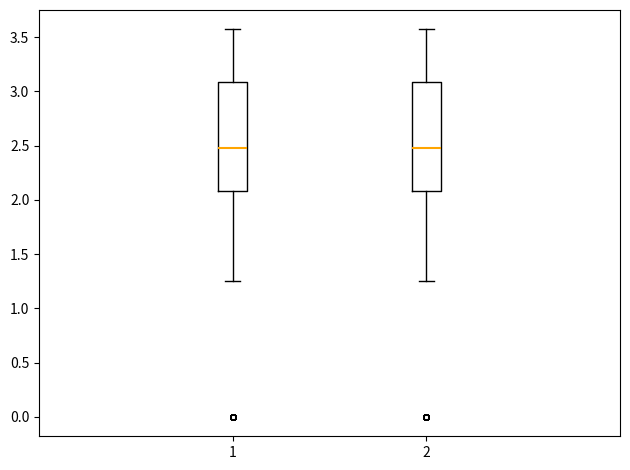

Reading left to right, read every box against the y-axis: the position of its median line, the range the box covers, and the ends of its whiskers. The values are not printed on the chart, so give them approximately, as read against the axis.

1: median 2.50, box 2.10 to 3.10, whiskers 1.25 to 3.55
2: median 2.50, box 2.10 to 3.10, whiskers 1.25 to 3.55